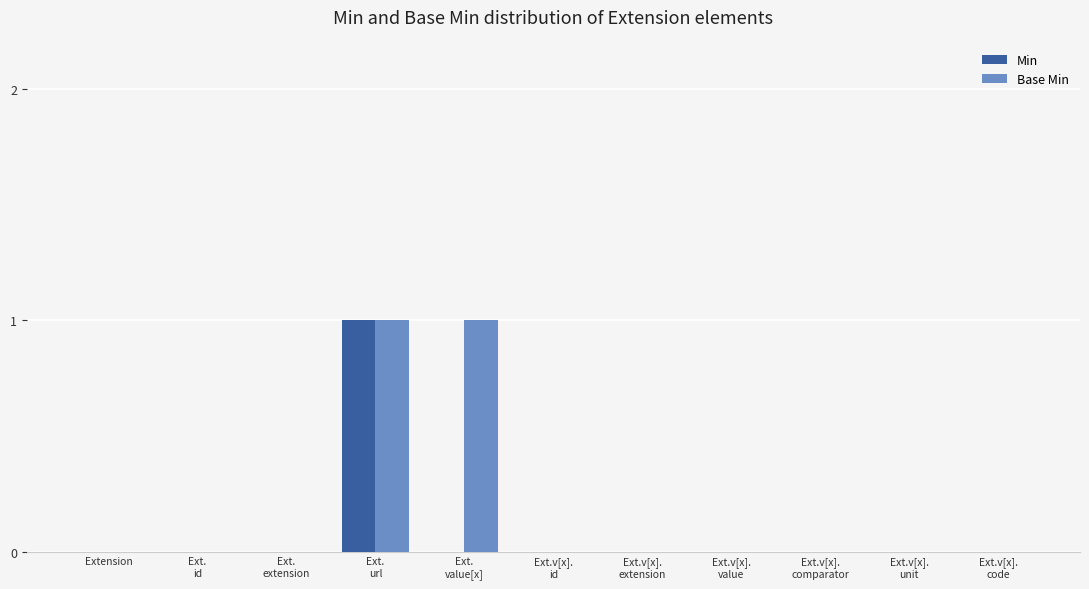

Which series has the largest total across all categories?

Base Min